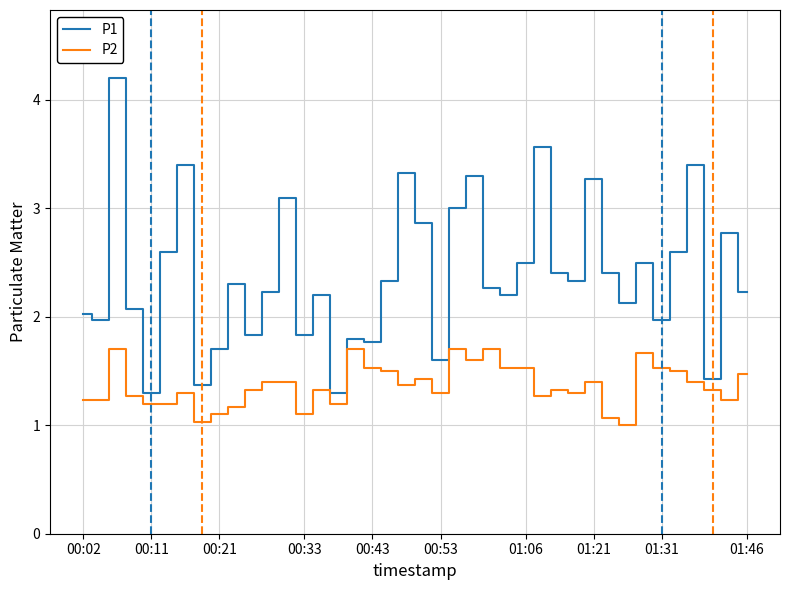

True or false: P2 has more than 2 interior local peaks.

True